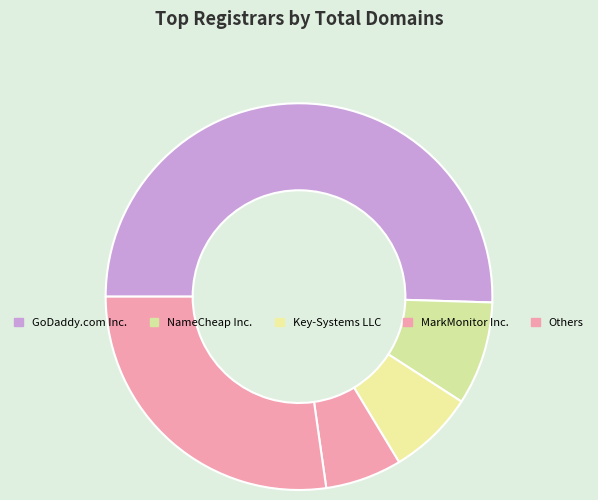

What is the majority slice?

GoDaddy.com Inc.